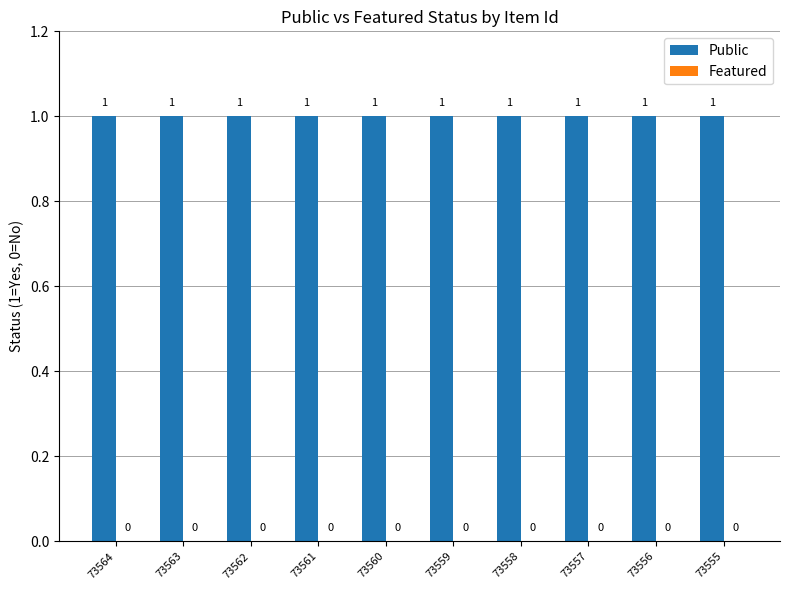

Which series has the widest spread of values?

Public